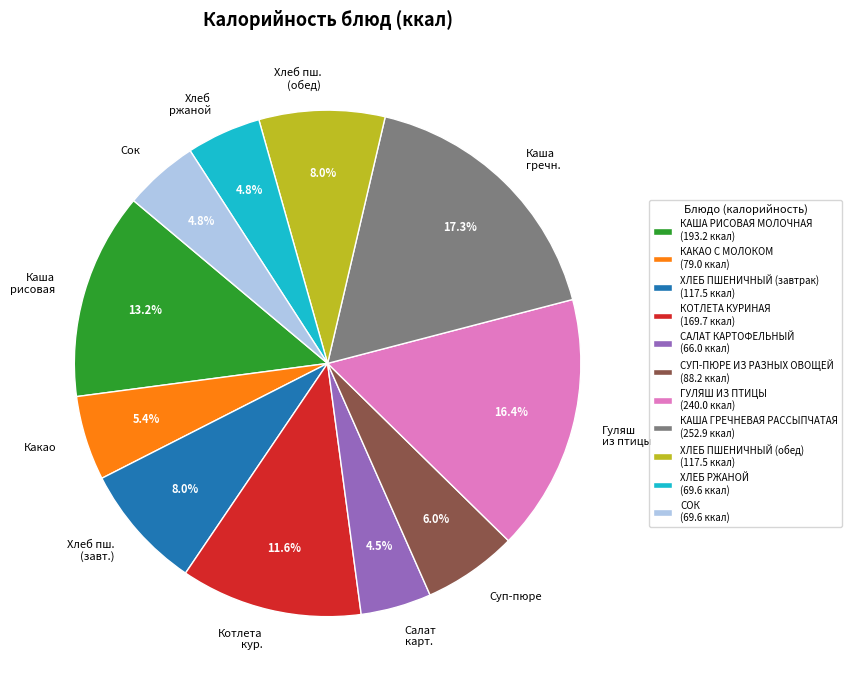

Does any single category account for the majority?

No